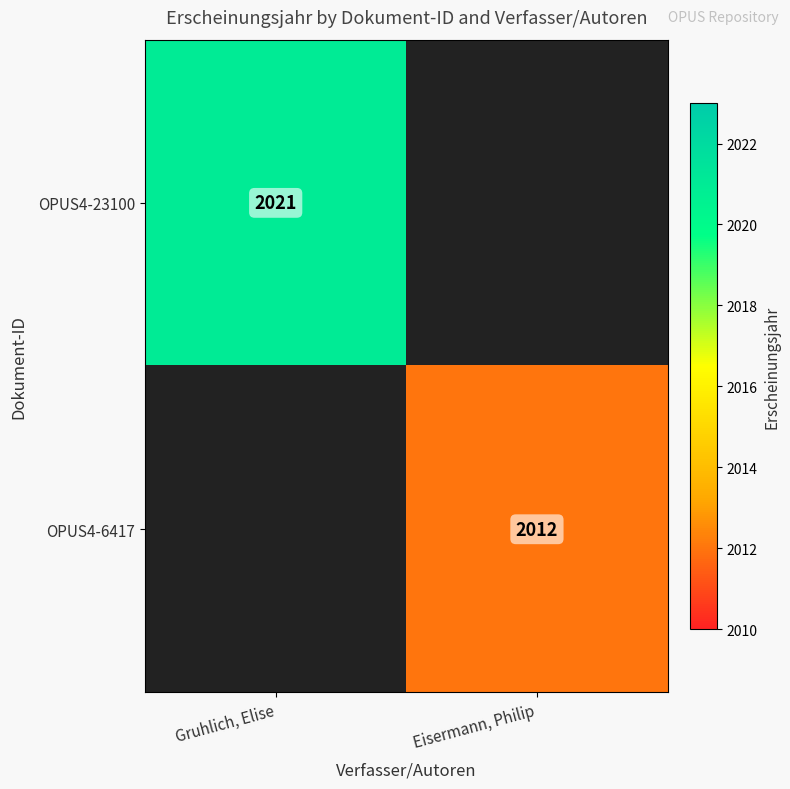

At how many categories does at least one series exceed 2014?

1